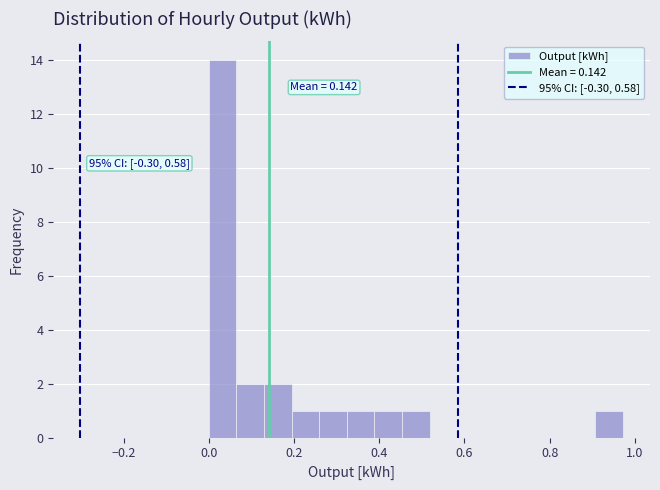

Around what value on the x-axis is the tallest bar? Give the approximate position of its centre, as read against the axis.

0.04